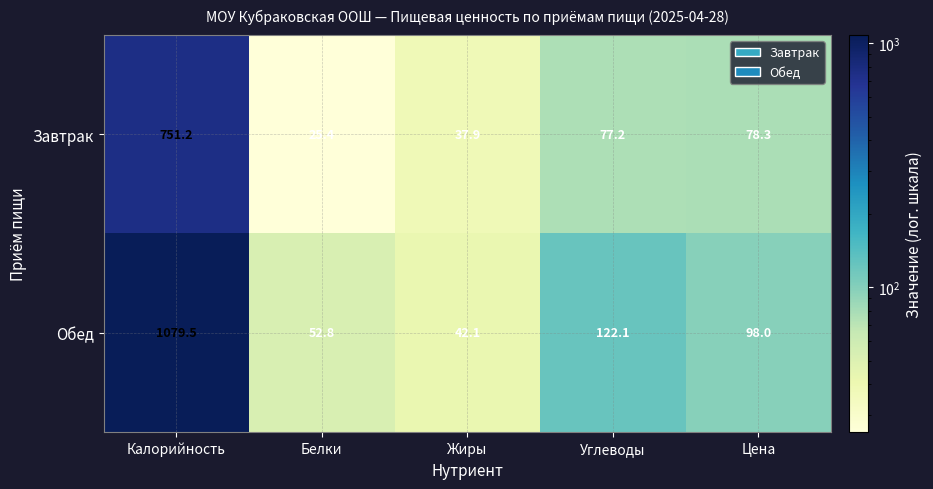

Where is Завтрак nearest to the value 388?

Цена